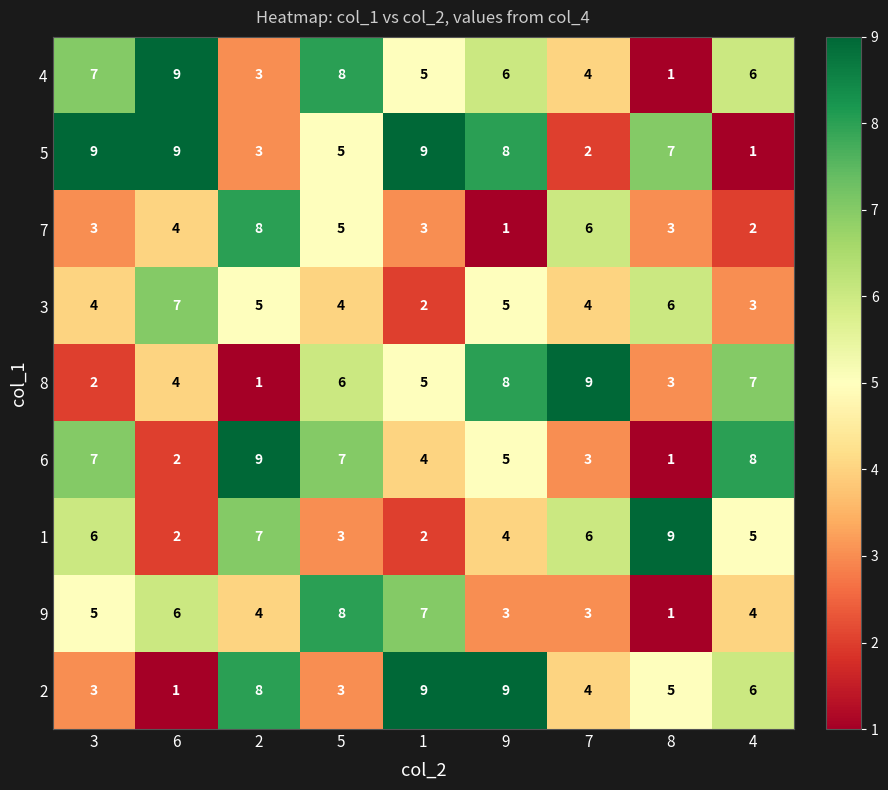

How many distinct data groups are displayed?

9